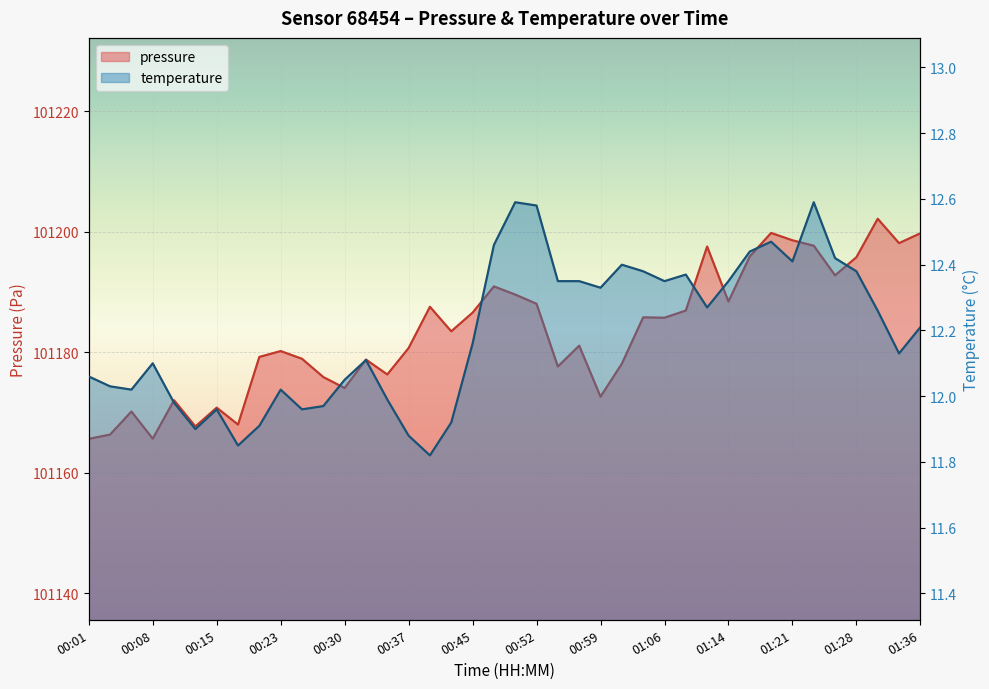

Reading right to left, extract all data points from this chart.

pressure: 101199.7	101198.1	101202.1	101195.8	101192.8	101197.7	101198.6	101199.8	101195.9	101188.4	101197.5	101186.9	101185.7	101185.8	101178.1	101172.6	101181.1	101177.6	101188.0	101189.6	101190.9	101186.6	101183.5	101187.5	101180.7	101176.3	101178.8	101174.1	101175.9	101178.9	101180.2	101179.2	101168.0	101170.8	101167.7	101172.0	101165.7	101170.2	101166.3	101165.6
temperature: 12.2	12.1	12.3	12.4	12.4	12.6	12.4	12.5	12.4	12.3	12.3	12.4	12.3	12.4	12.4	12.3	12.3	12.3	12.6	12.6	12.5	12.2	11.9	11.8	11.9	12.0	12.1	12.1	12.0	12.0	12.0	11.9	11.8	12.0	11.9	12.0	12.1	12.0	12.0	12.1